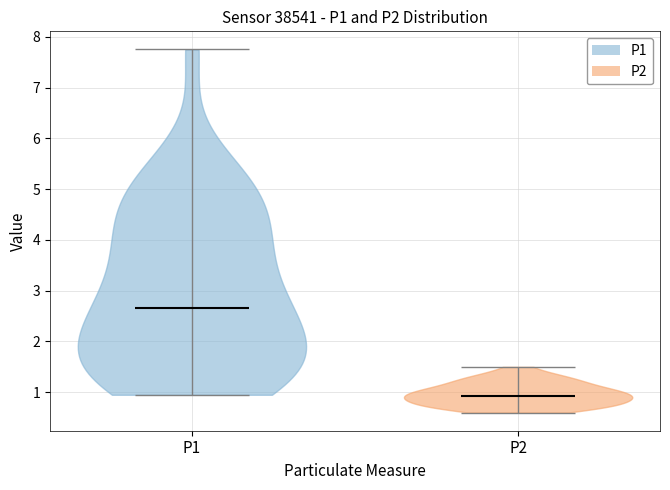

Reading left to right, read every violin against the y-axis: where its median line is, and the lowest and highest points it reaches. The values are not printed on the chart, so give them approximately, as read against the axis.

P1: median line 2.7, lowest point 1.0, highest point 7.8
P2: median line 0.9, lowest point 0.6, highest point 1.5